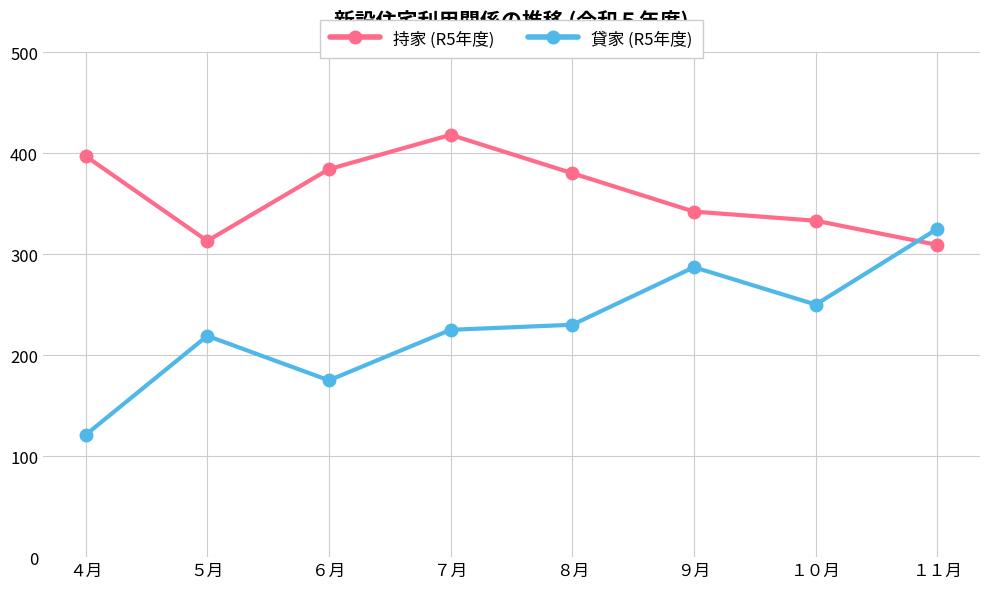

What is the label of the 2nd point from the left?

５月